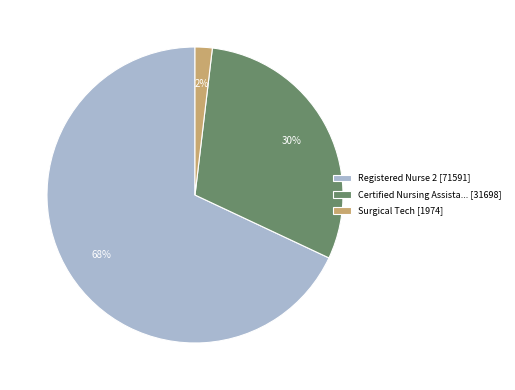

To the nearest percent, what is the difference between the largest and smallest slice percentages?

66%